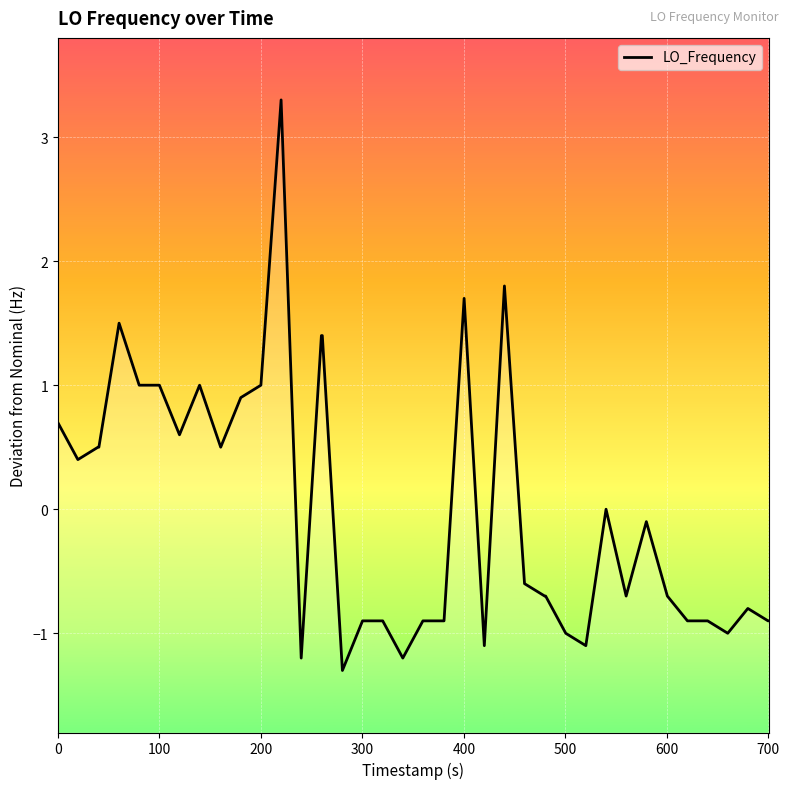

How many interior local valleys (lower than both neighbors) does the data have?

10